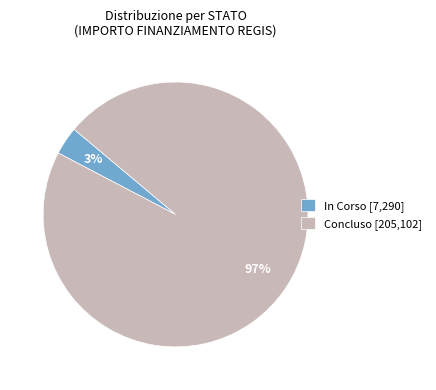

Is it true that Concluso [205,102] is 97% of the pie?

True